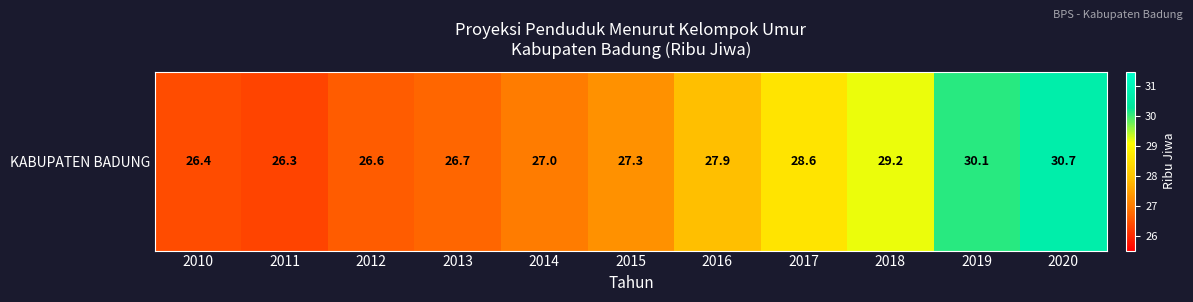

Between 2011 and 2015, which is larger?

2015